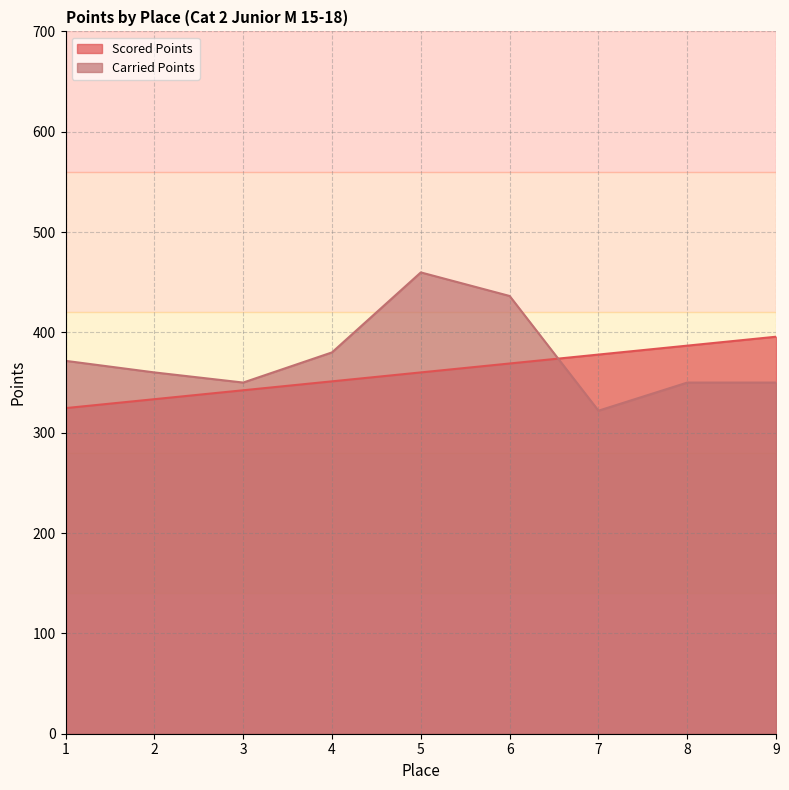

Which series has the largest total across all categories?

Carried Points